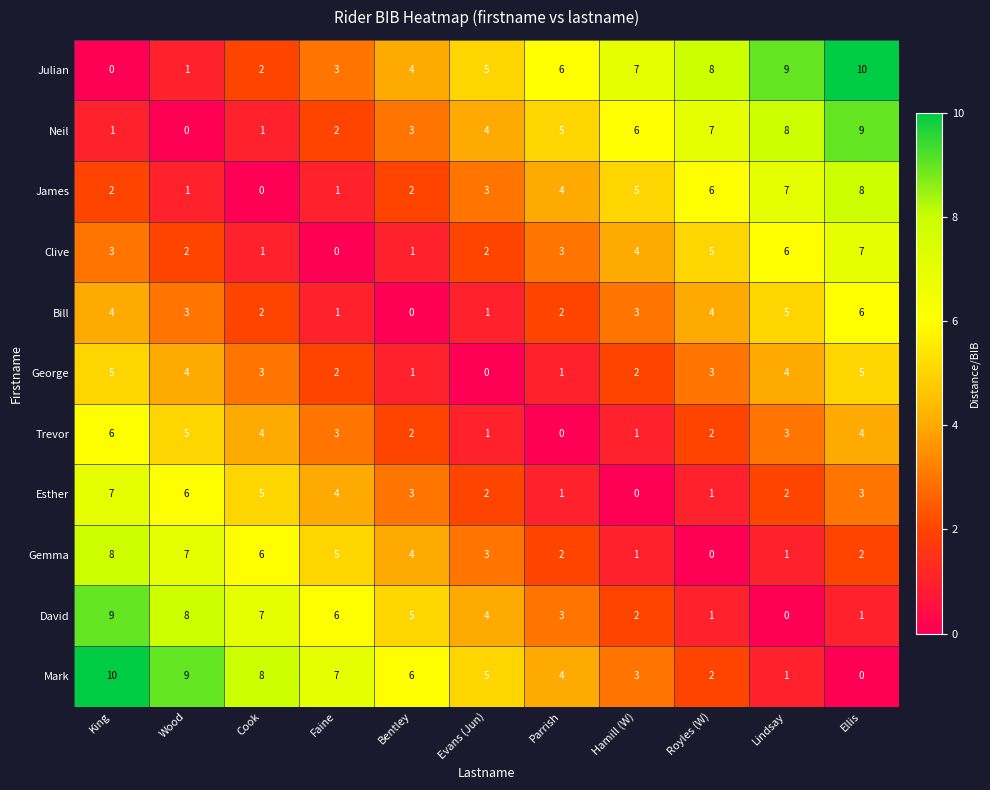

Is the value of Trevor at Wood greater than the value of Neil at Cook?

Yes